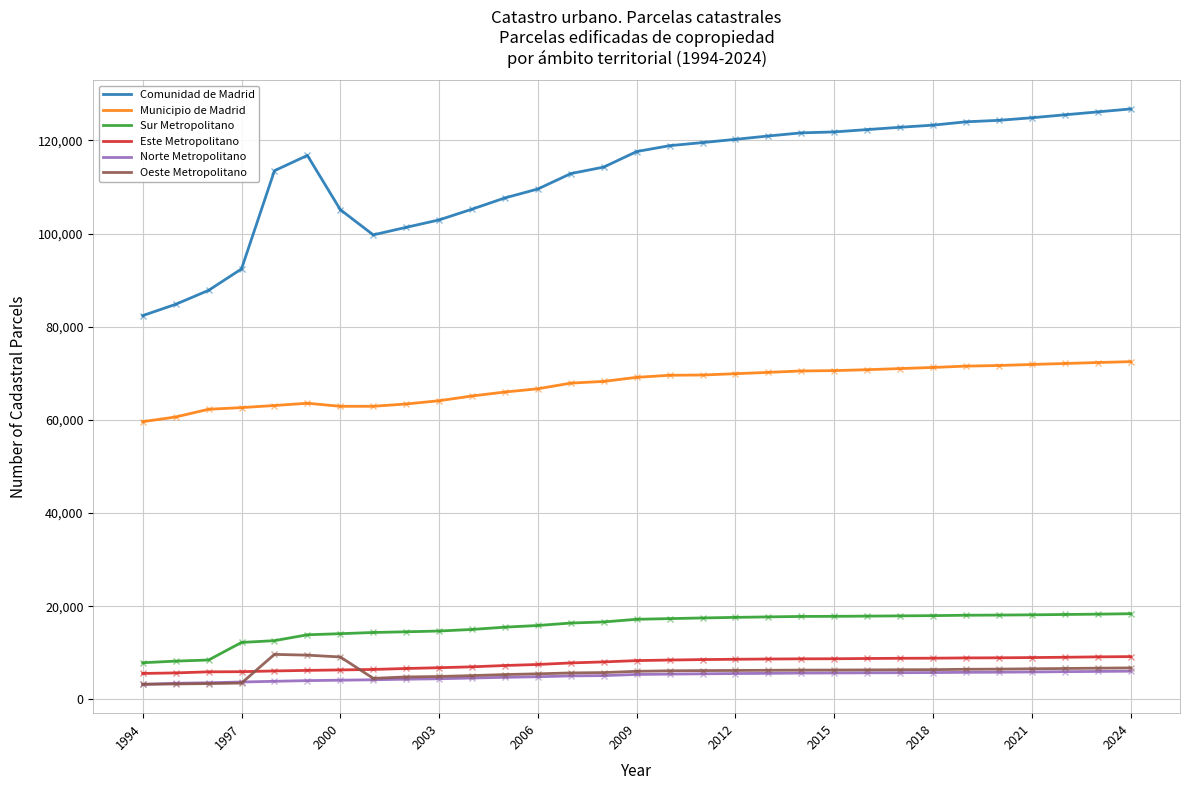

True or false: Sur Metropolitano and Norte Metropolitano cross at least once.

False